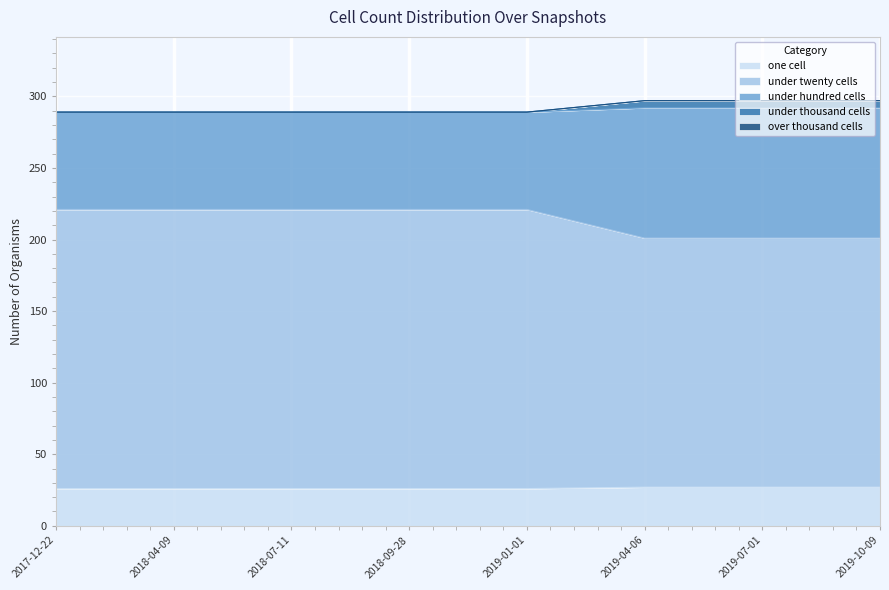

The one_cell series shows 26 at 2018-07-11. True or false?

True